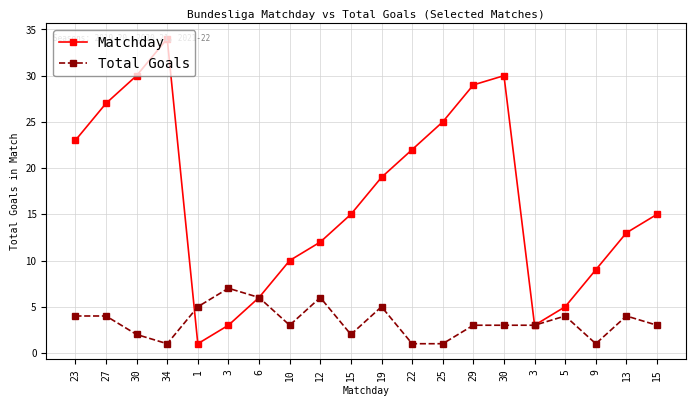

Which series has the largest range (max minus min)?

Matchday